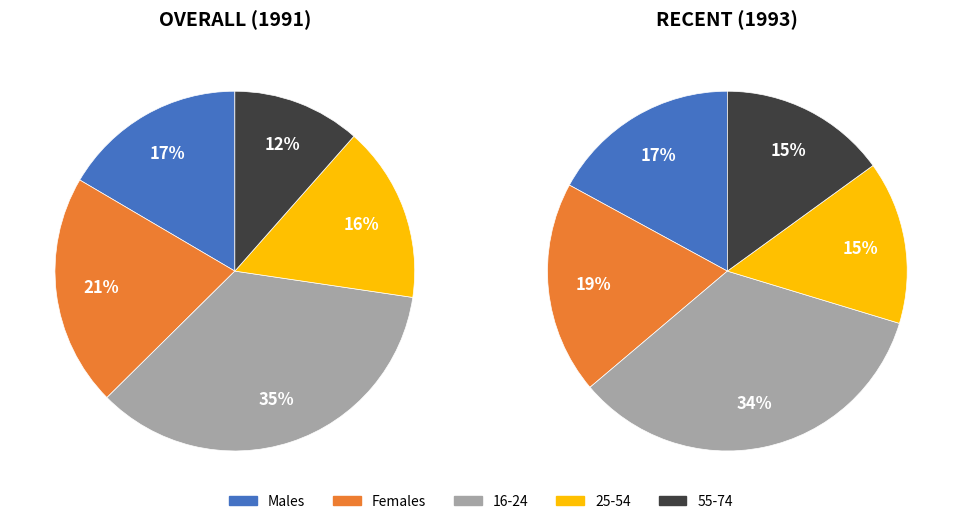

Count the number of slices in the pie.

5